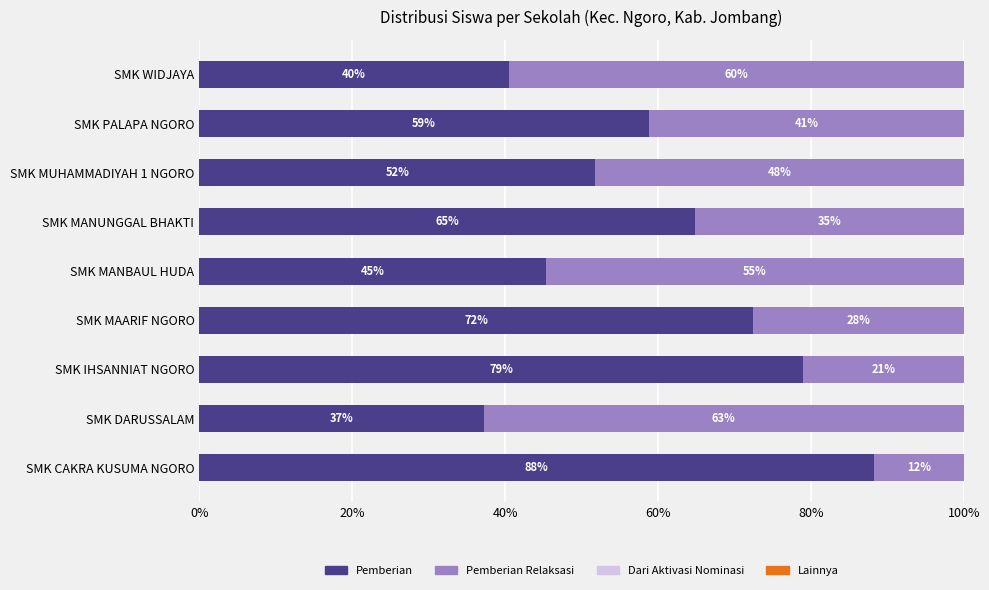

What is the total value across all series at SMK WIDJAYA?

100.0